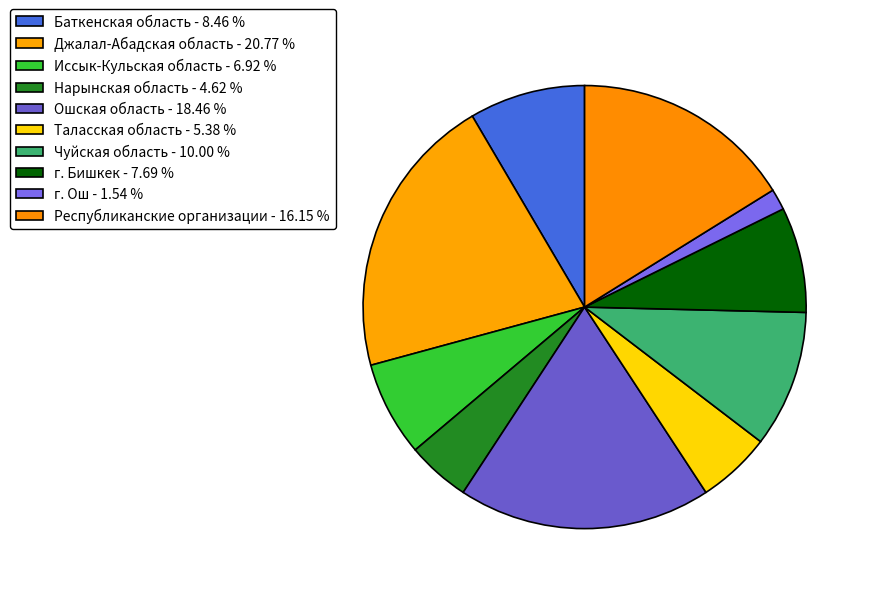

To the nearest percent, what is the difference between the Республиканские организации and Баткенская область slice percentages?

8%